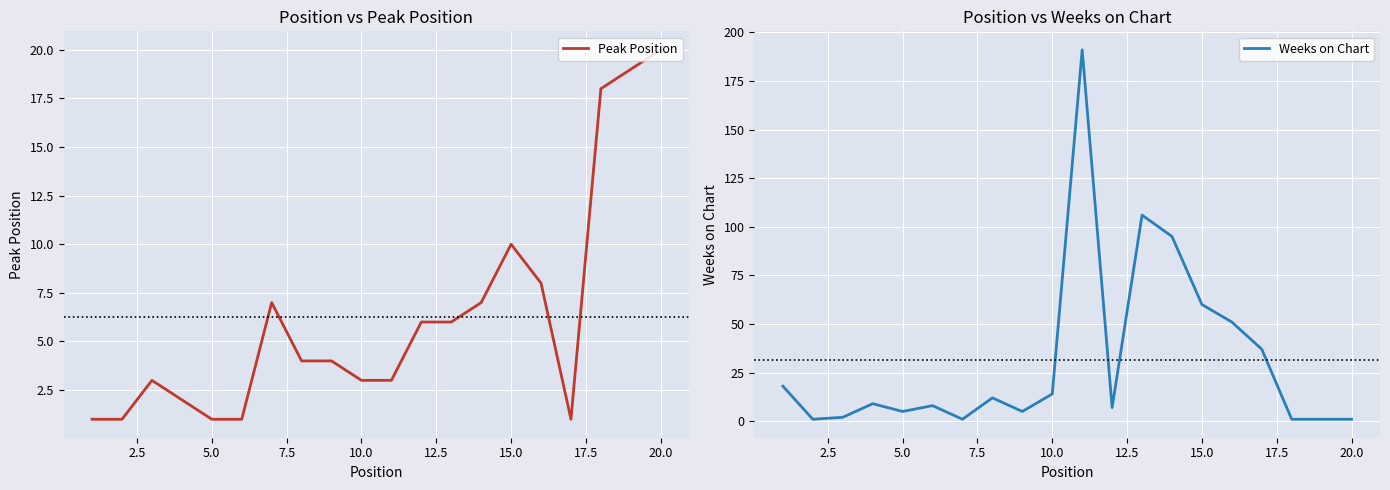

What is the maximum value for Peak Position?

20